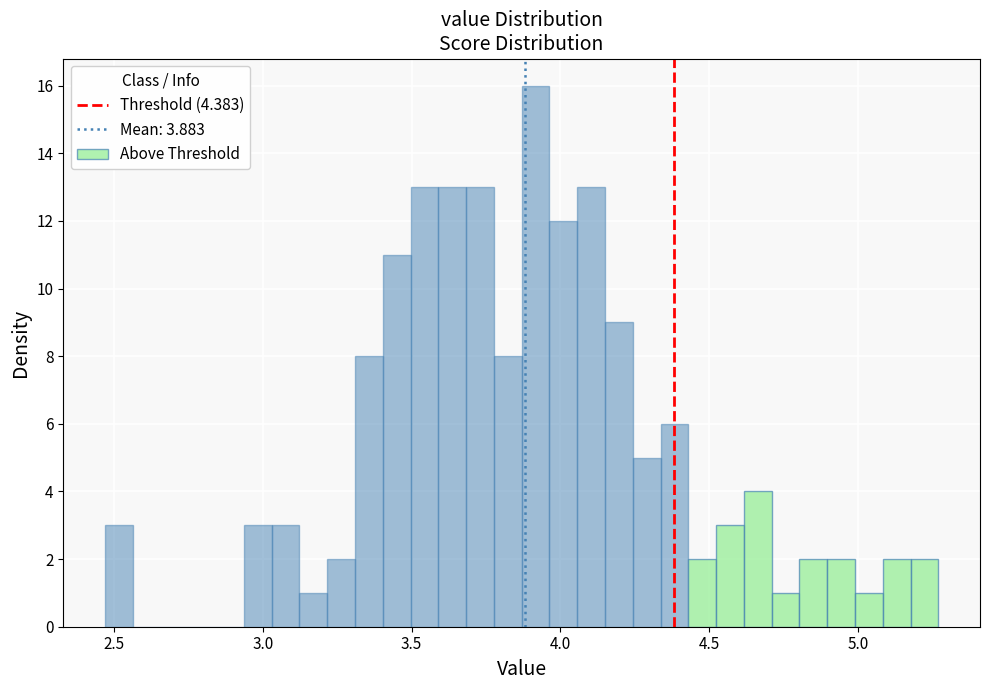

Around what value on the x-axis is the tallest bar? Give the approximate position of its centre, as read against the axis.

3.90